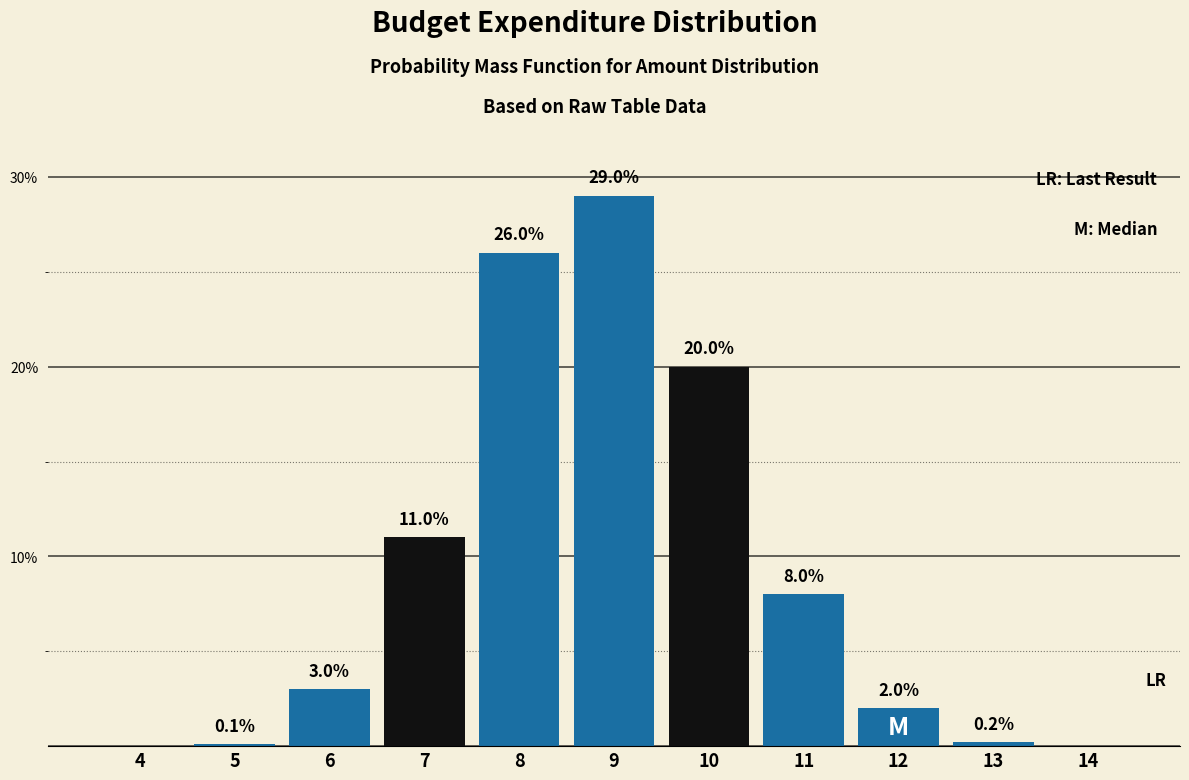

Reading right to left, extract all data points from this chart.

14=0.0	13=0.2	12=2.0	11=8.0	10=20.0	9=29.0	8=26.0	7=11.0	6=3.0	5=0.1	4=0.0